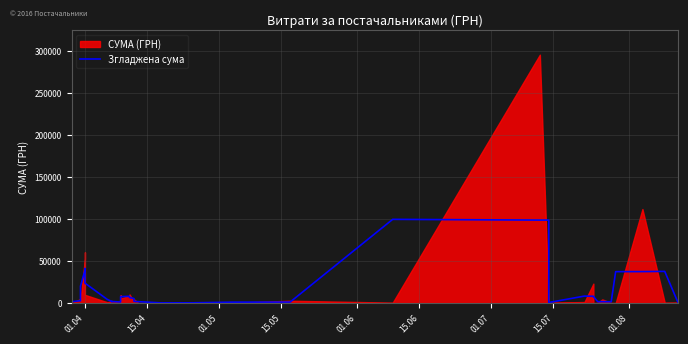

Is it true that the value at 19 is 3787.4?

False